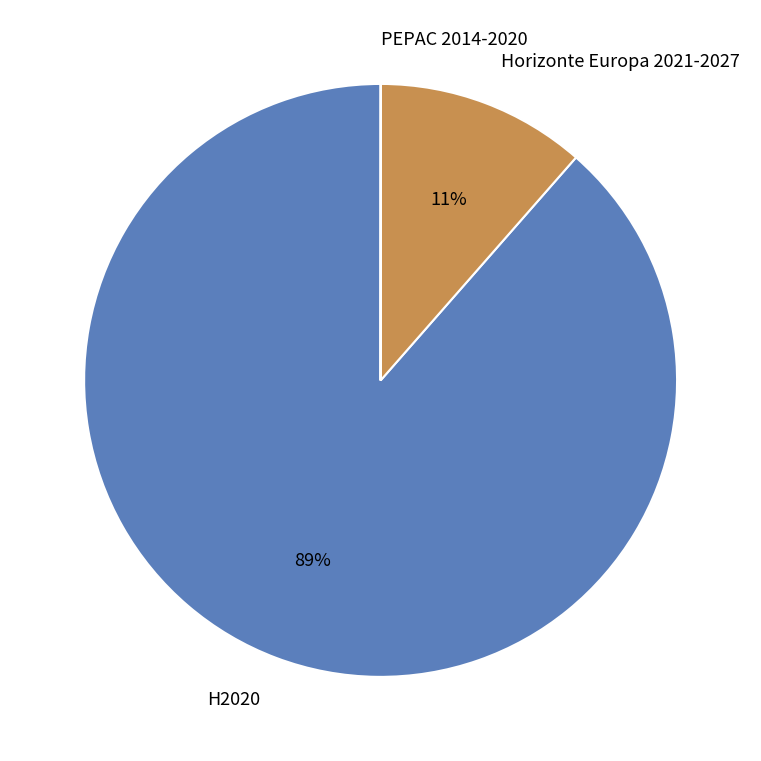

Which category has the biggest portion of the pie?

H2020